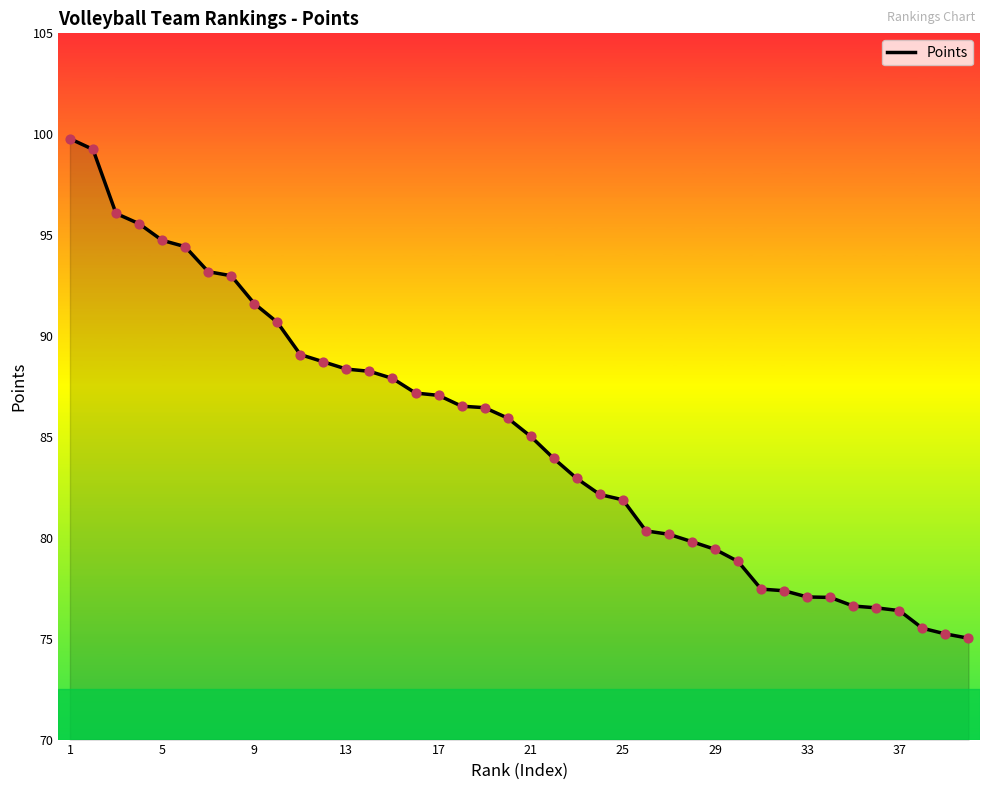

What is the difference between the maximum and minimum values?

24.8